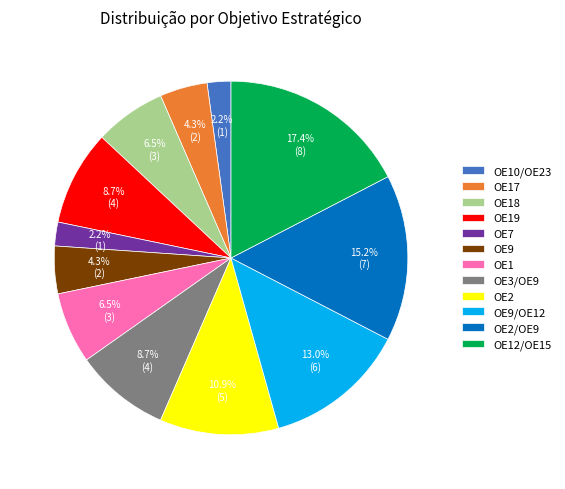

Which has a higher value, OE9 or OE1?

OE1